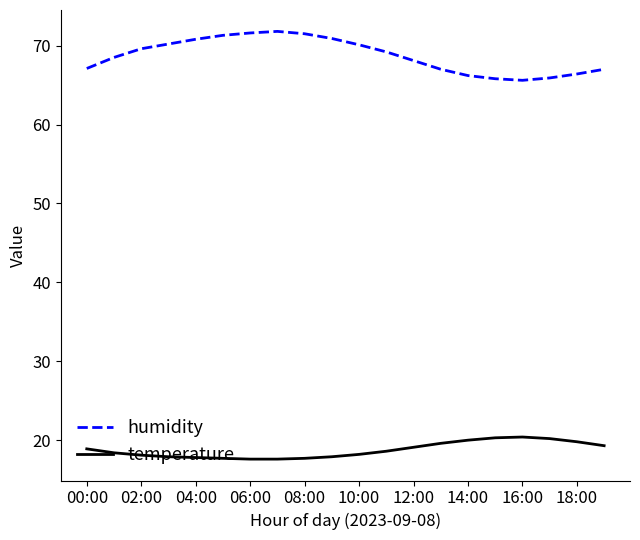

Which series has the widest spread of values?

humidity